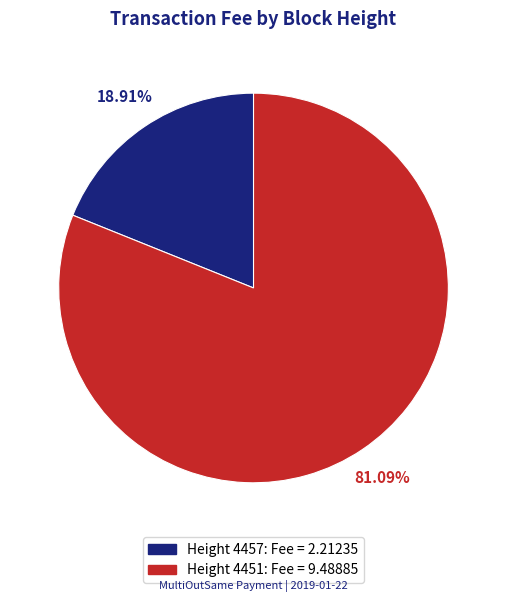

Count the number of slices in the pie.

2